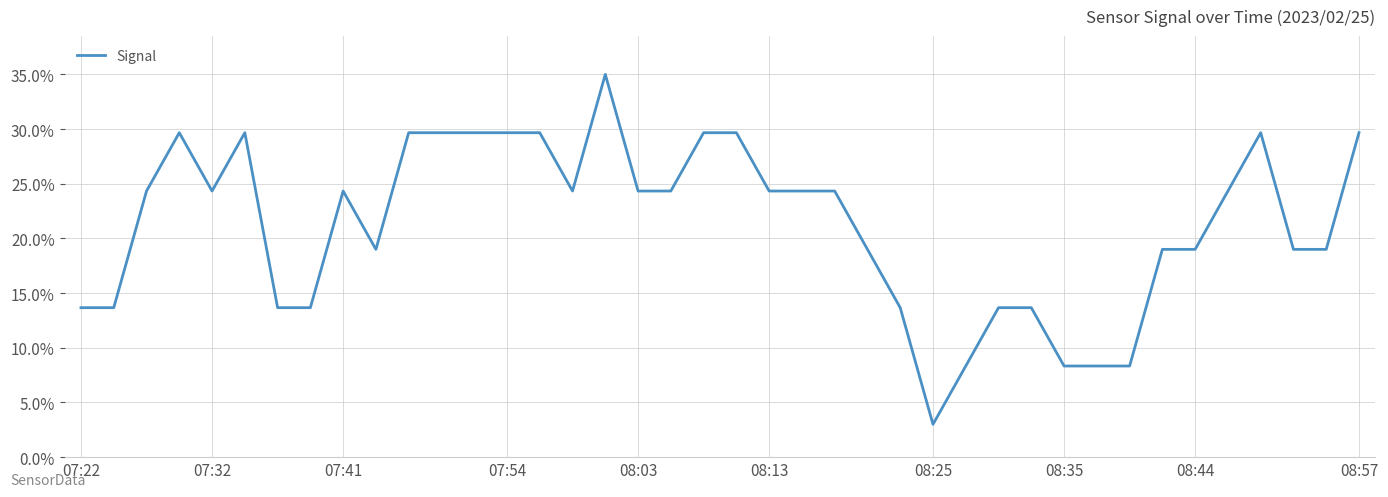

What is the smallest value displayed?

3.0